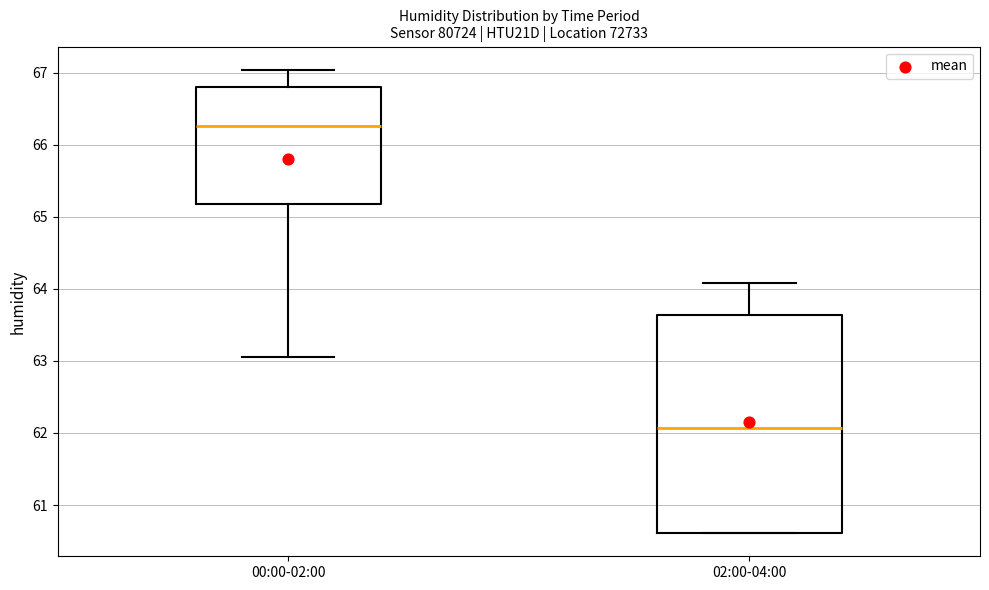

Reading left to right, transcribe this box plot: for each box, give where its median line is, the range the box spans, and where its two whiskers end, as read against the y-axis. The values are not printed on the chart, so give them approximately, as read against the axis.

00:00-02:00: median 66.3, box 65.2 to 66.8, whiskers 63.1 to 67.0
02:00-04:00: median 62.1, box 60.6 to 63.6, whiskers 60.6 to 64.1